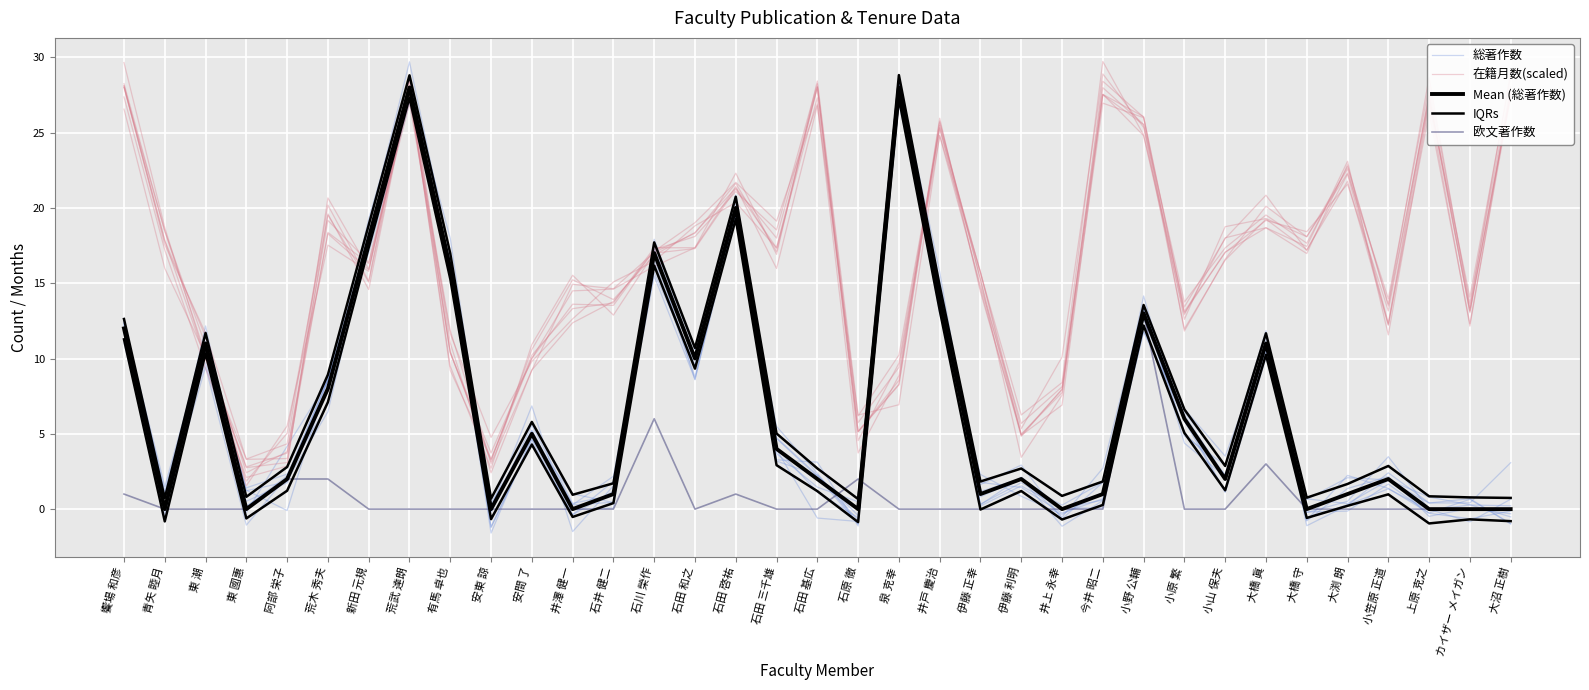

What is the value of the 欧文著作数 point at the 26th from the left?

13.0